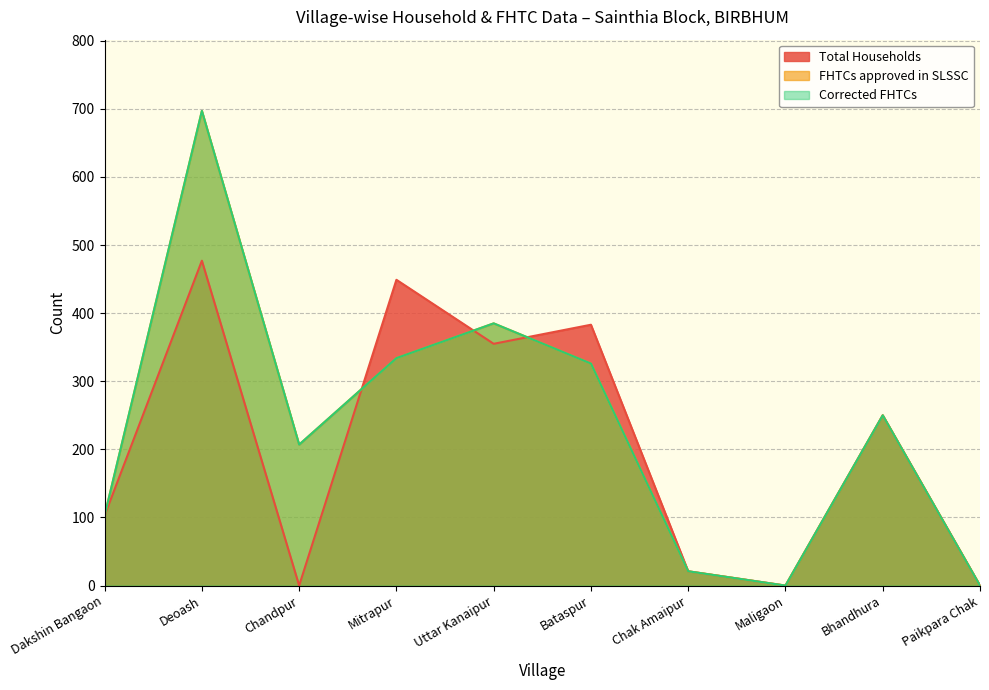

Does the chart have visible grid lines?

Yes